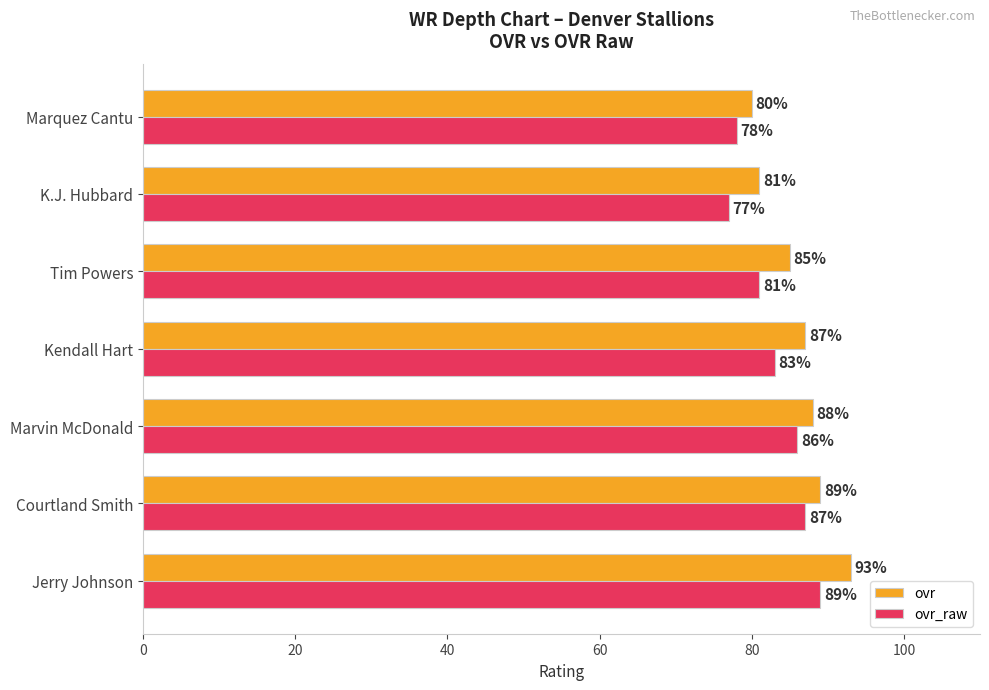

Between Courtland Smith and Tim Powers, which series saw the biggest shift?

ovr_raw